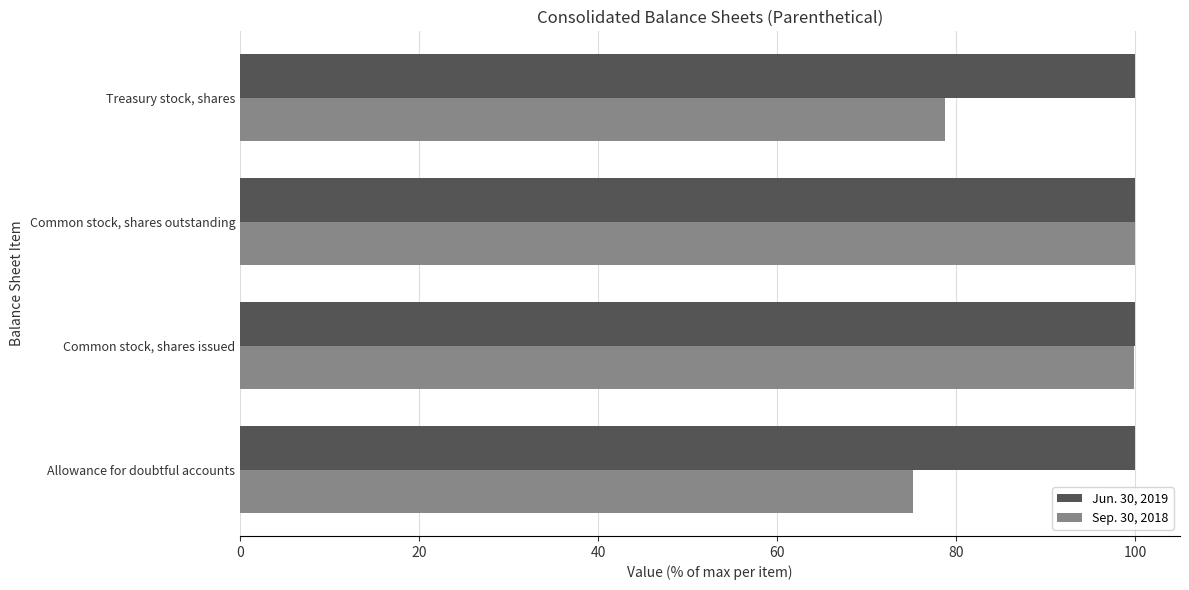

What is the average value of the Jun. 30, 2019 series?

100.0